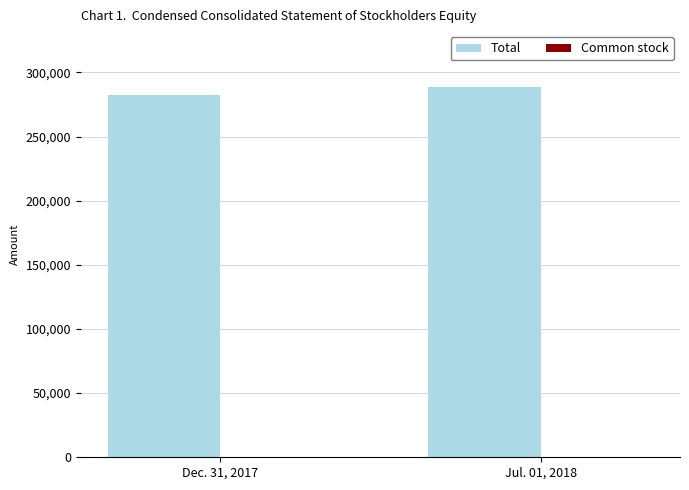

The value of Total at Dec. 31, 2017 is 86419. True or false?

False